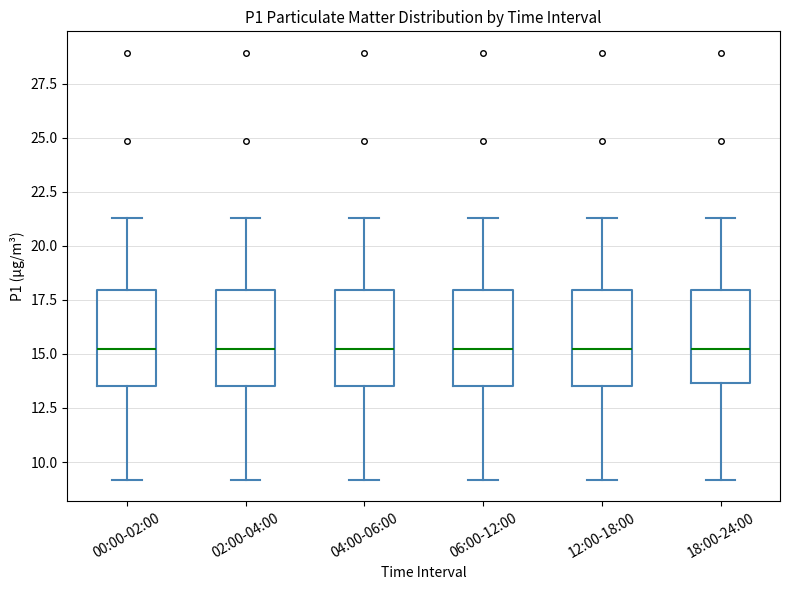

Reading left to right, read every box against the y-axis: the position of its median line, the range the box covers, and the ends of its whiskers. The values are not printed on the chart, so give them approximately, as read against the axis.

00:00-02:00: median 15.0, box 13.5 to 18.0, whiskers 9.0 to 21.5
02:00-04:00: median 15.0, box 13.5 to 18.0, whiskers 9.0 to 21.5
04:00-06:00: median 15.0, box 13.5 to 18.0, whiskers 9.0 to 21.5
06:00-12:00: median 15.0, box 13.5 to 18.0, whiskers 9.0 to 21.5
12:00-18:00: median 15.0, box 13.5 to 18.0, whiskers 9.0 to 21.5
18:00-24:00: median 15.0, box 13.5 to 18.0, whiskers 9.0 to 21.5